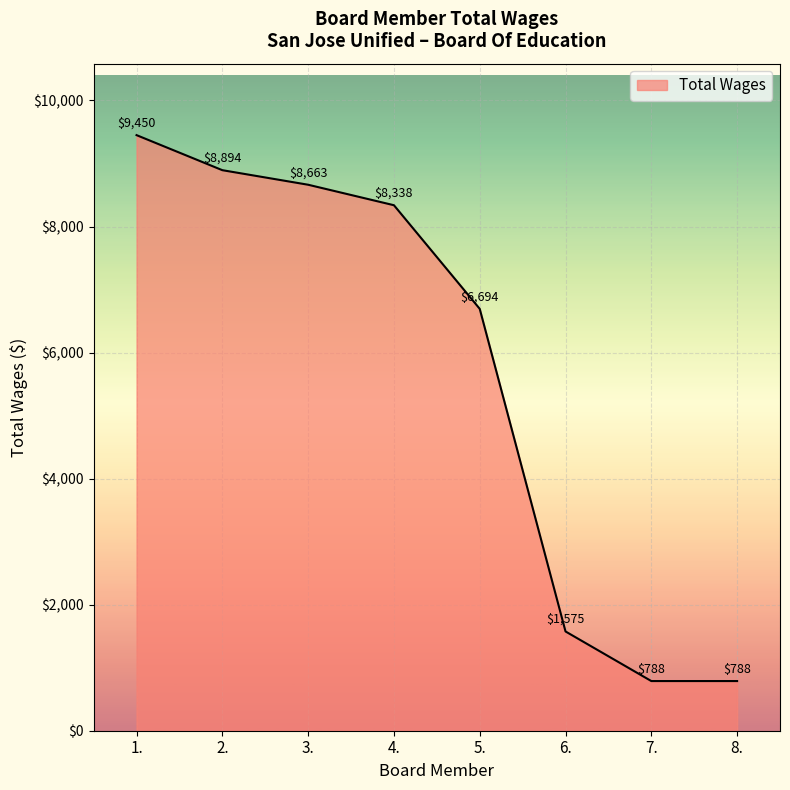

What is the sum of the values at 4. and 1.?

17788